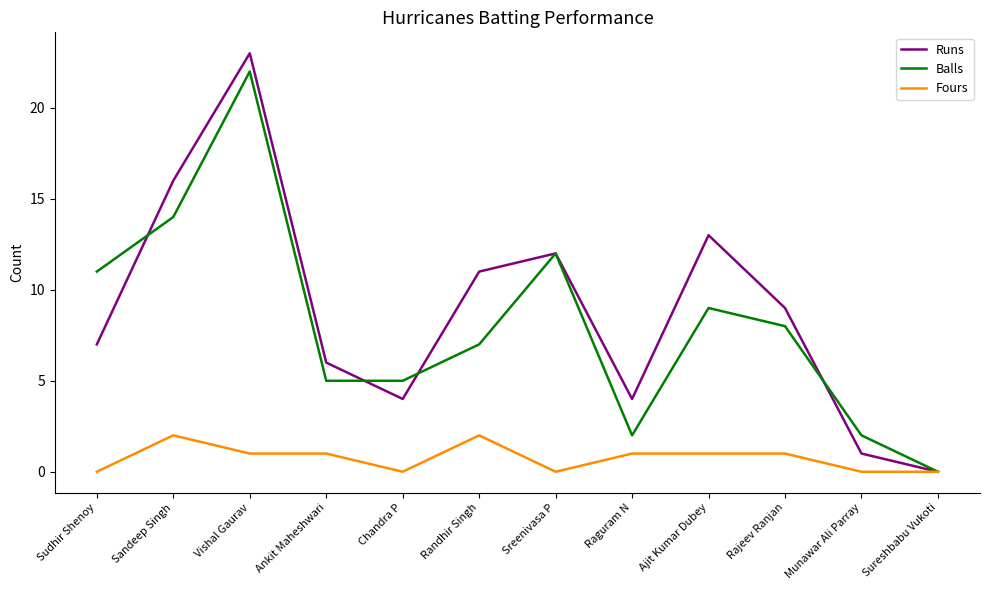

How many lines are shown in the chart?

3